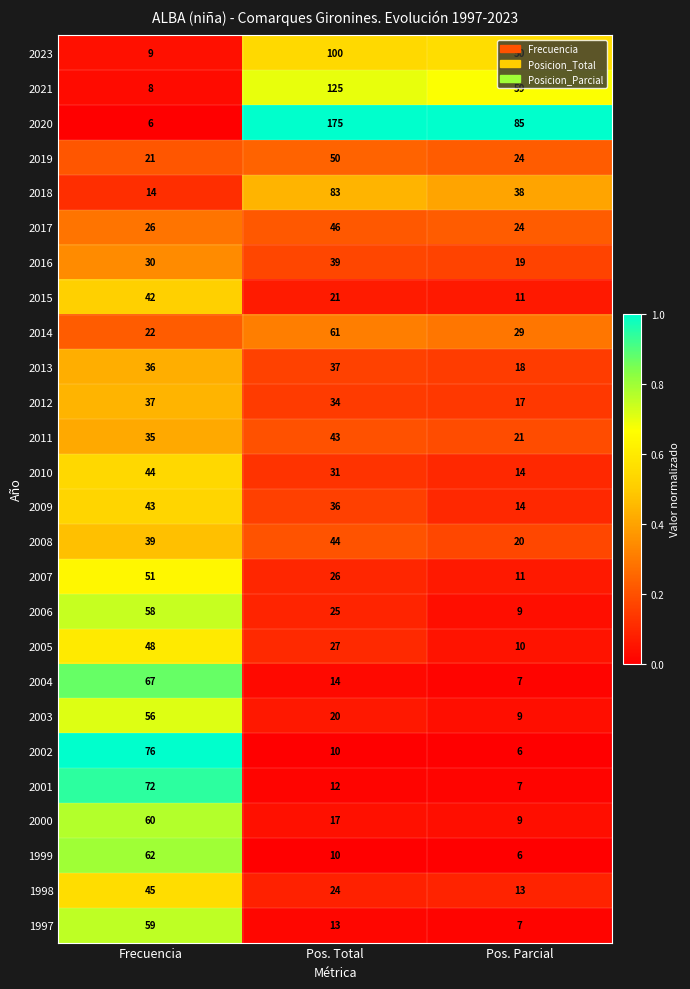

Which series has the largest total across all categories?

2020